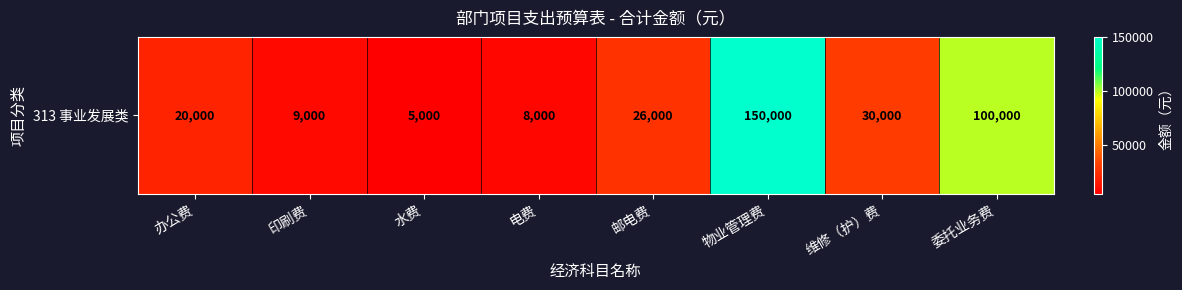

The value at 办公费 is 20000. True or false?

True